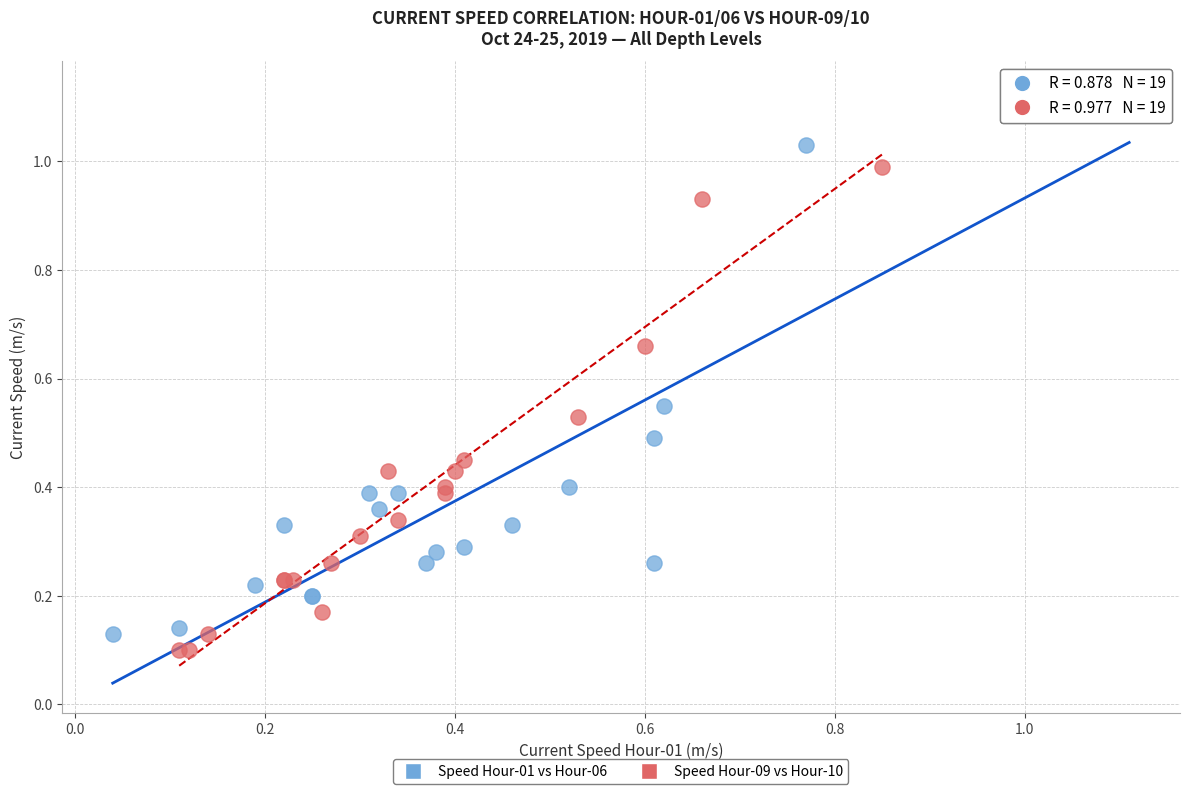

What are all the series names shown in the legend?

Speed Hour-01 vs Hour-06, Speed Hour-09 vs Hour-10